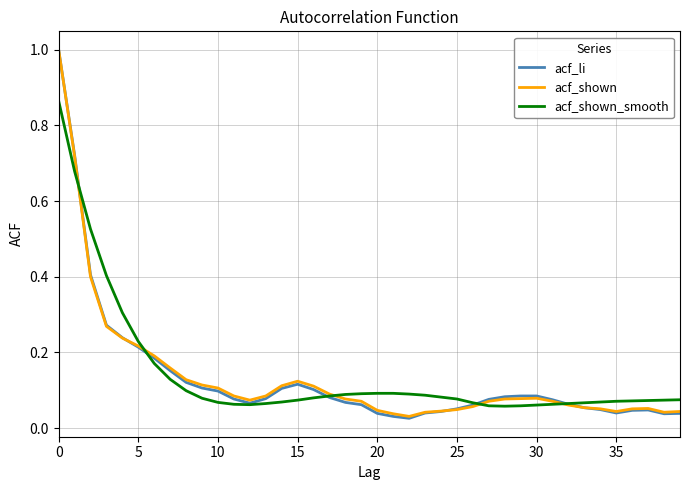

Which series has the widest spread of values?

acf_li